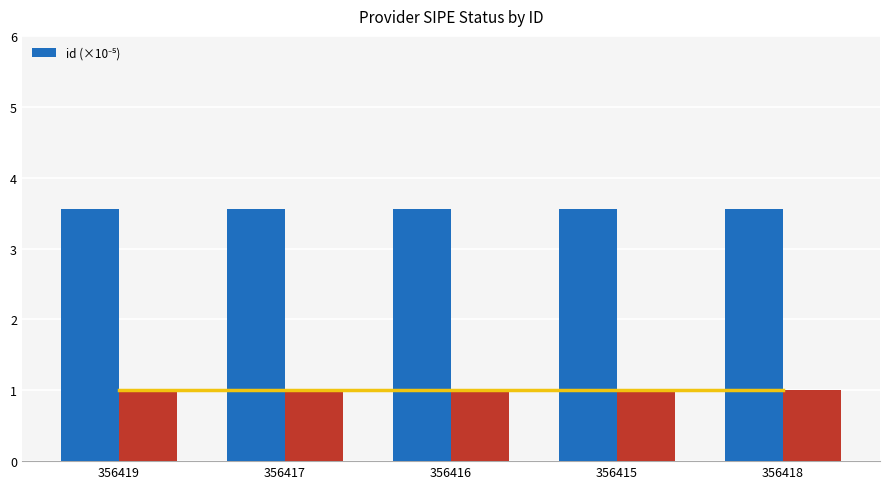

Which category has the lowest value across all series?

356415